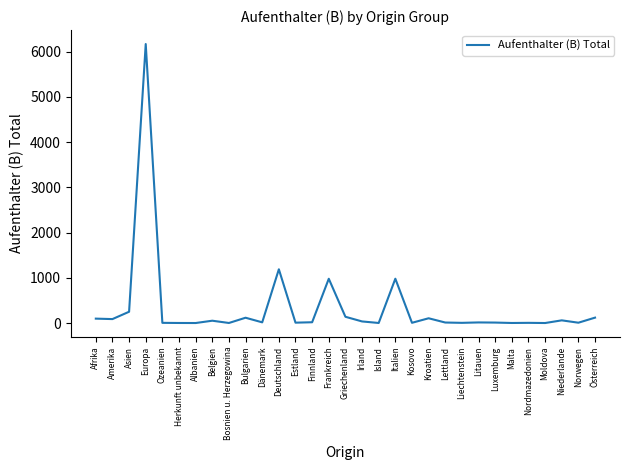

What is the maximum value shown in the chart?

6165